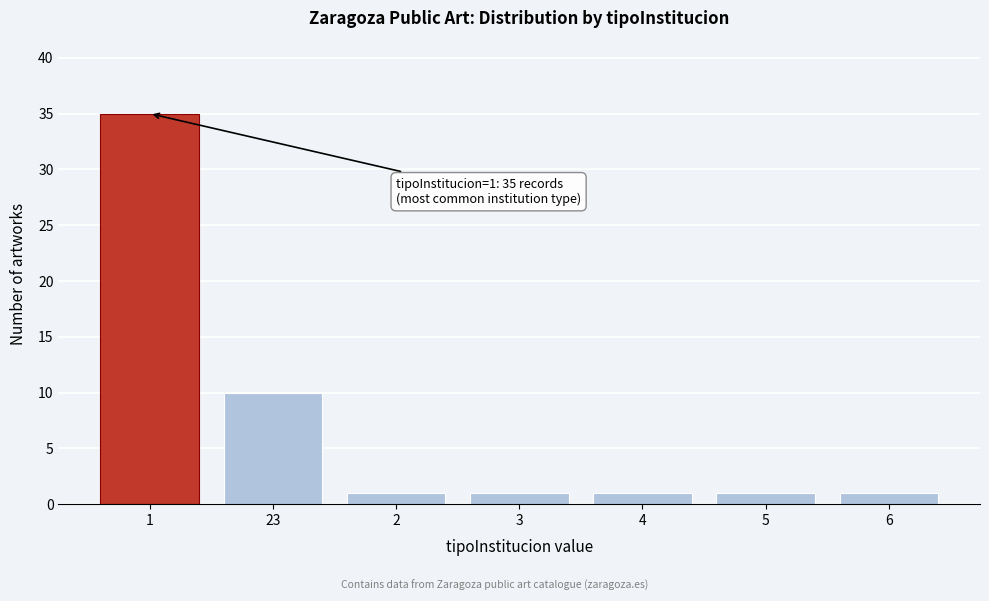

Reading left to right, extract all data points from this chart.

35	10	1	1	1	1	1